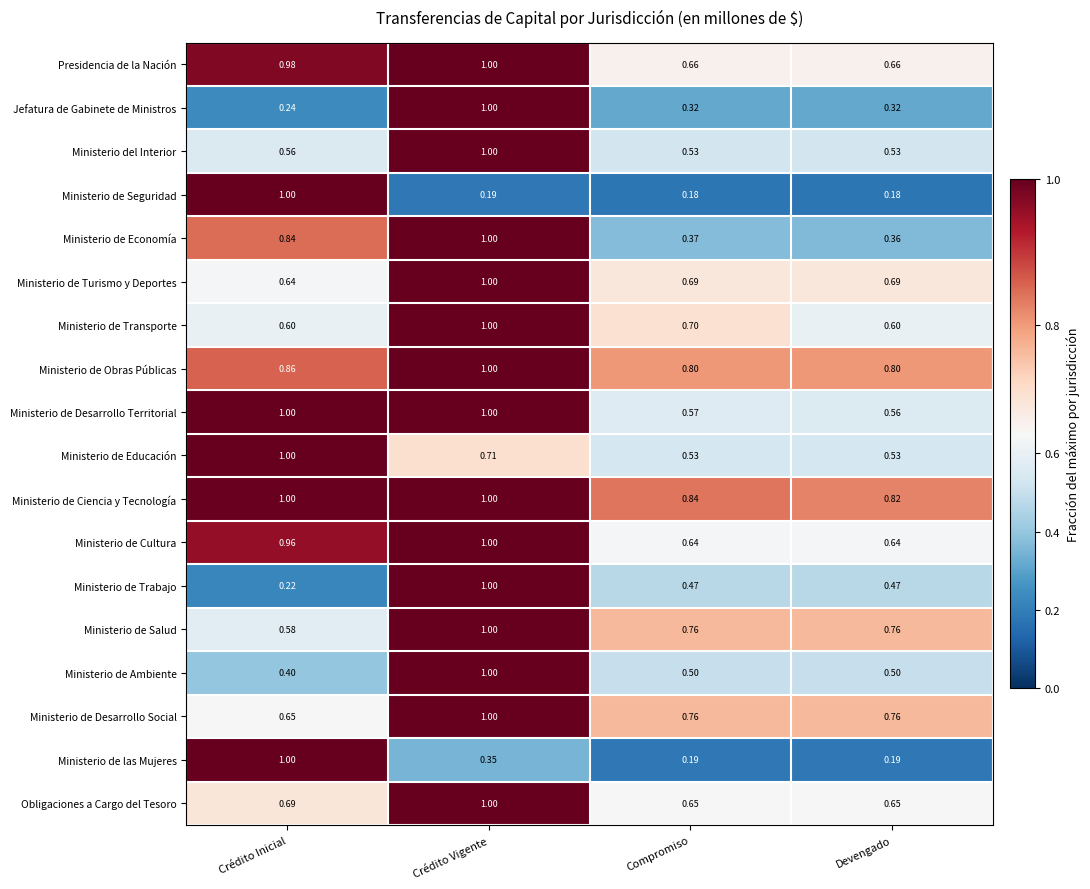

At which category is the sum across all series the highest?

Crédito Vigente